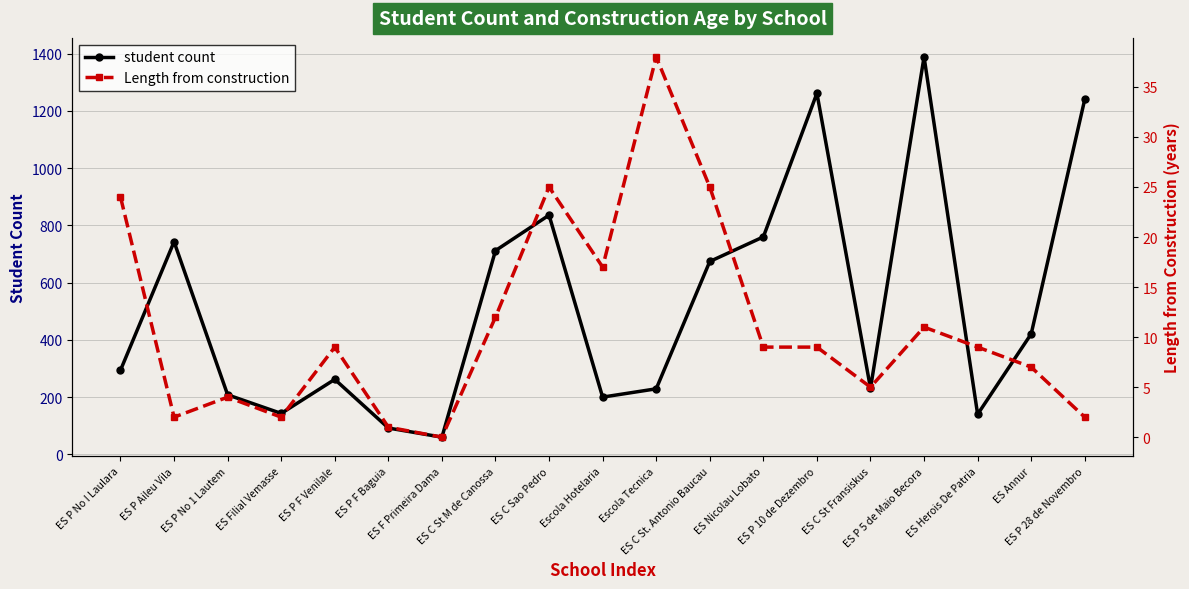

Does the chart have visible grid lines?

Yes